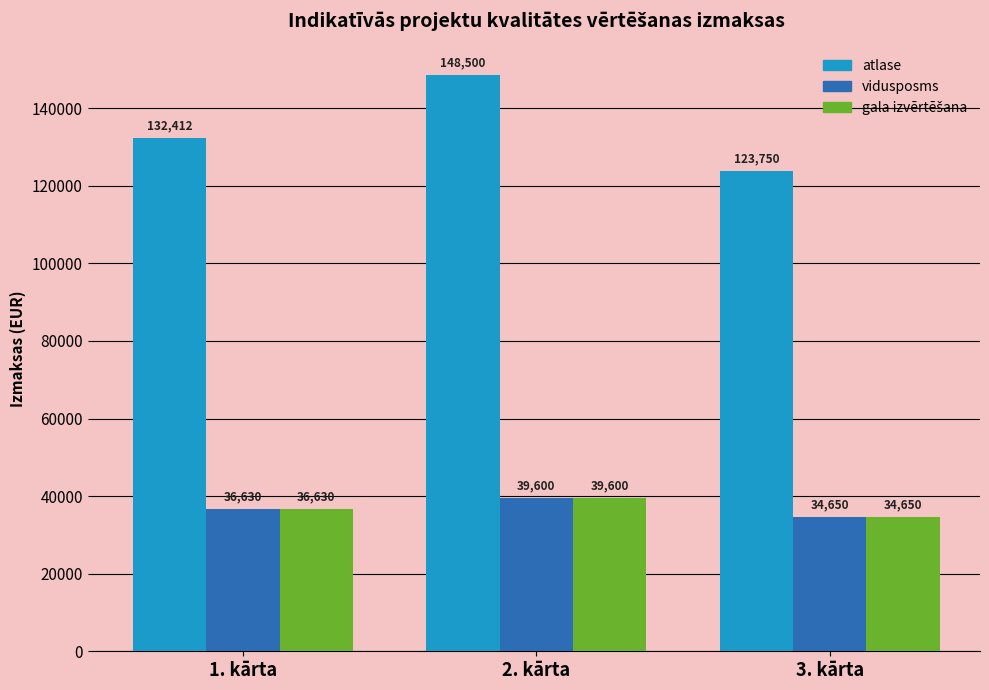

Rank the categories by vidusposms value from lowest to highest.

3. kārta, 1. kārta, 2. kārta